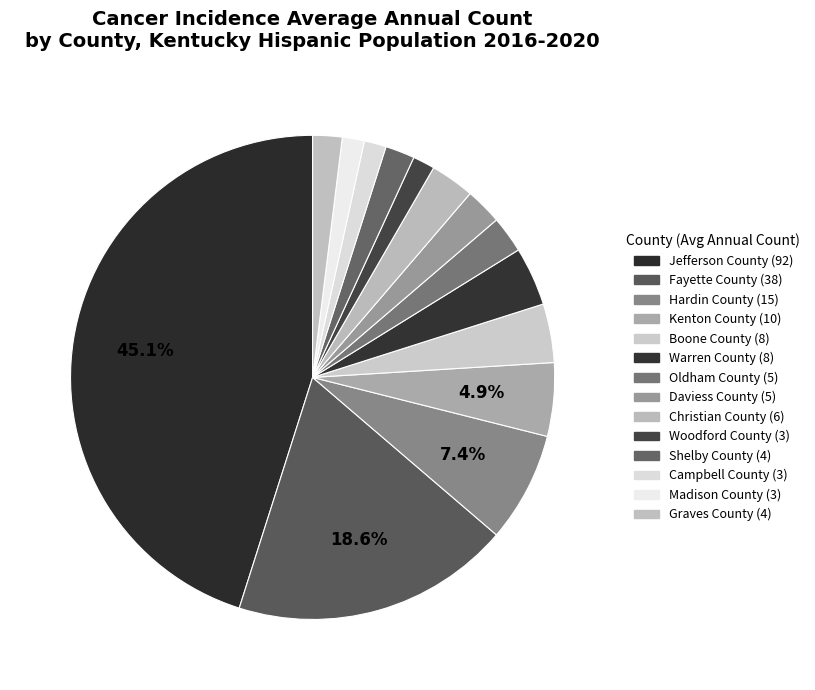

How many segments does this pie chart have?

14